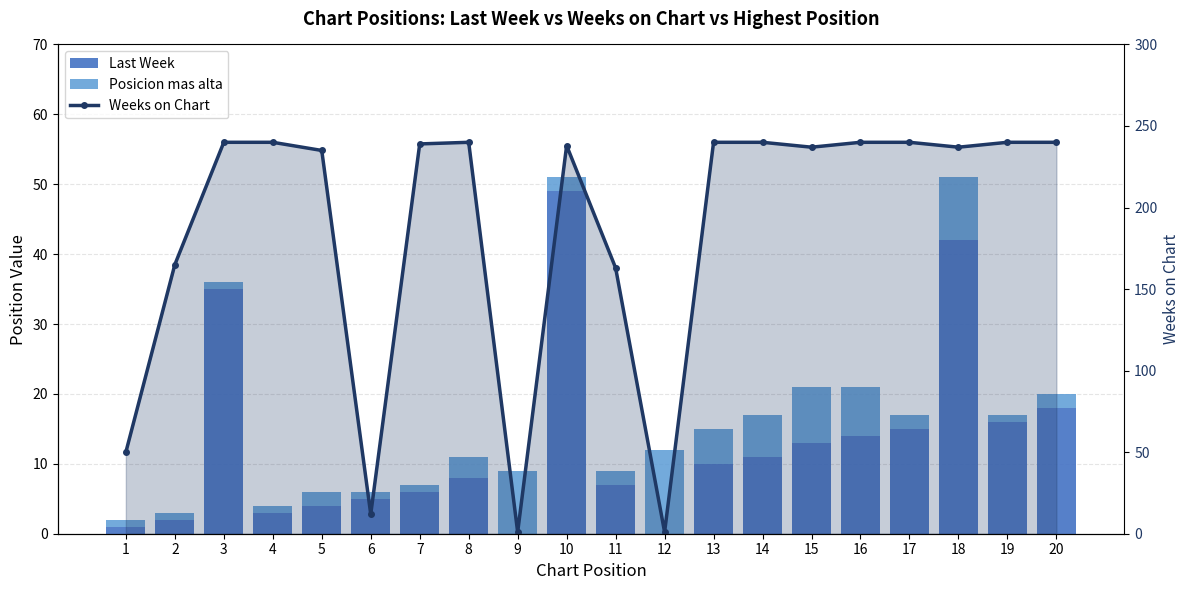

What are all the series names shown in the legend?

Last Week, Posicion mas alta, Weeks on Chart